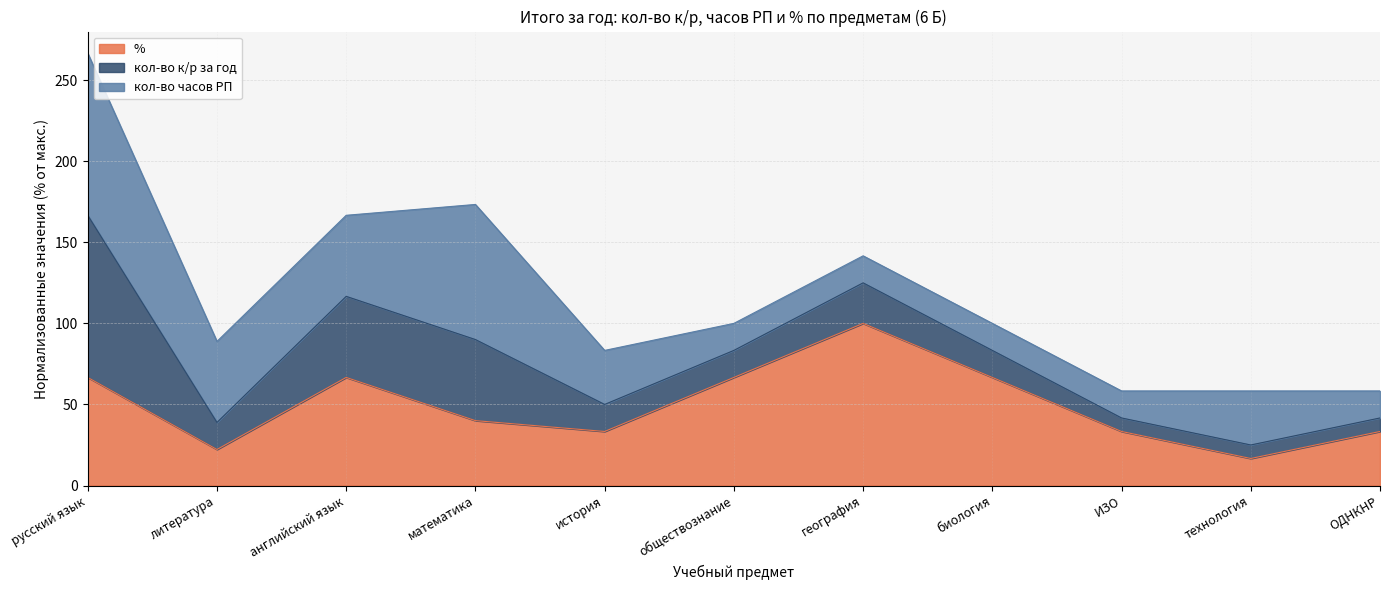

At which category is the sum across all series the highest?

русский язык